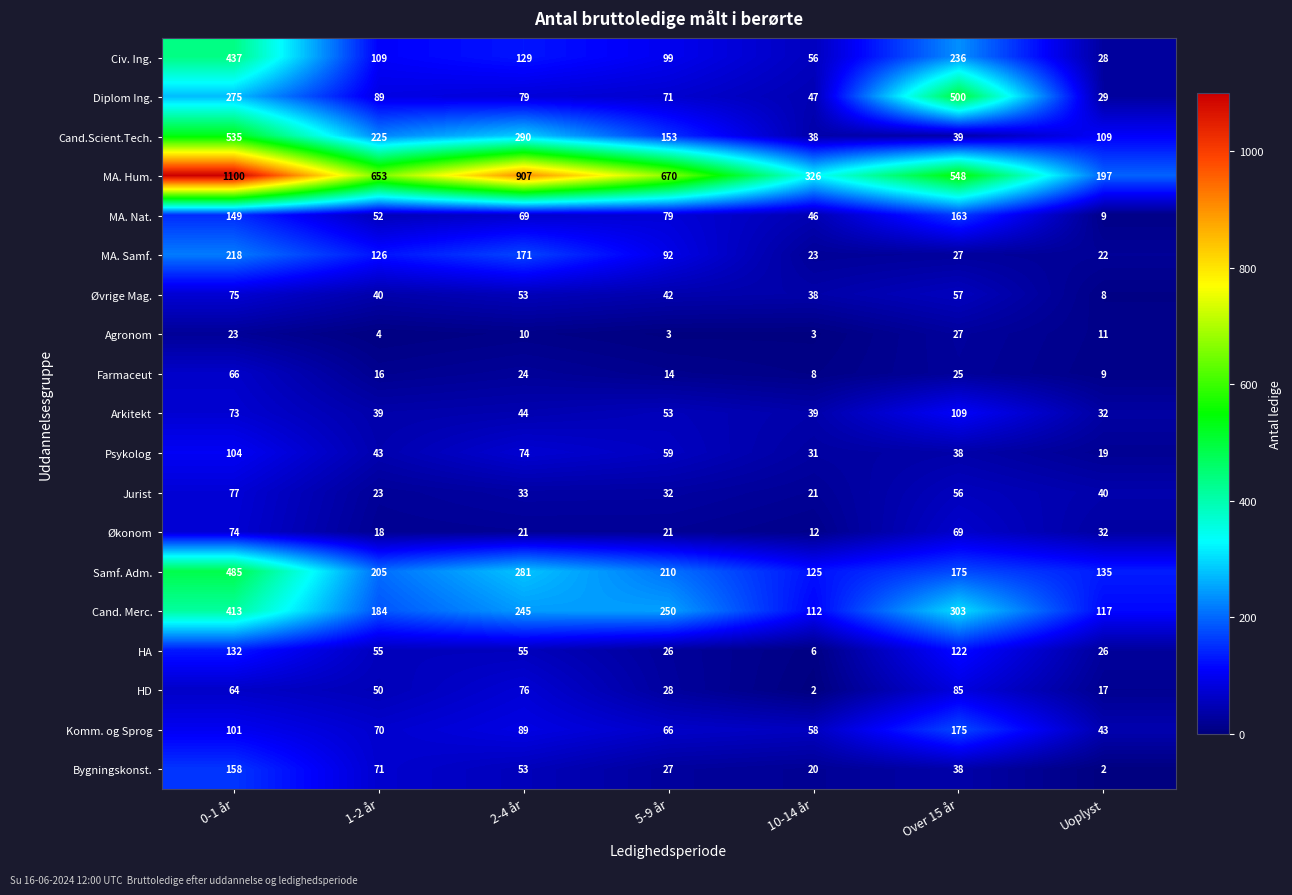

The Øvrige Mag. series shows 67 at 1-2 år. True or false?

False